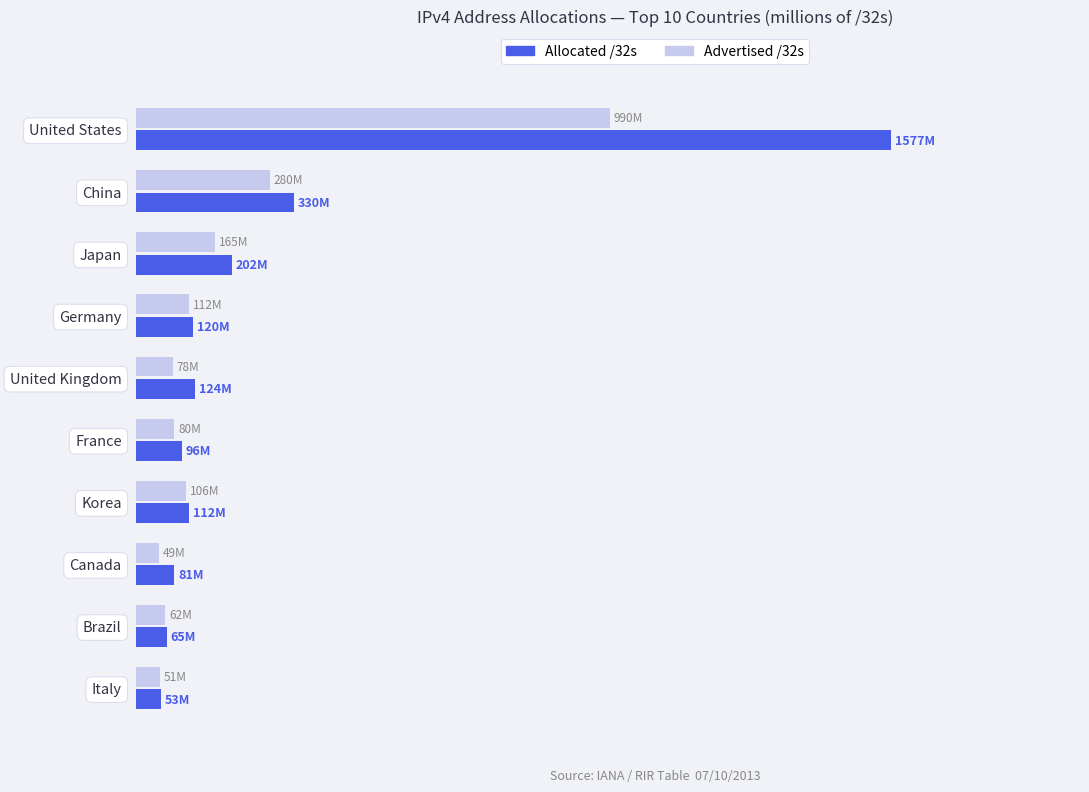

What position from the right is Korea?

4